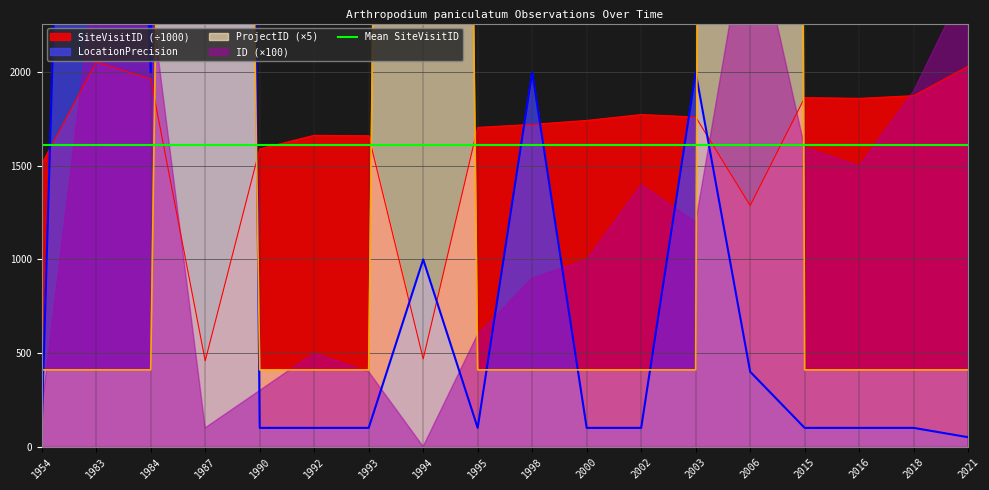

The value of SiteVisitID (÷1000) at 1998 is 1721.9. True or false?

True